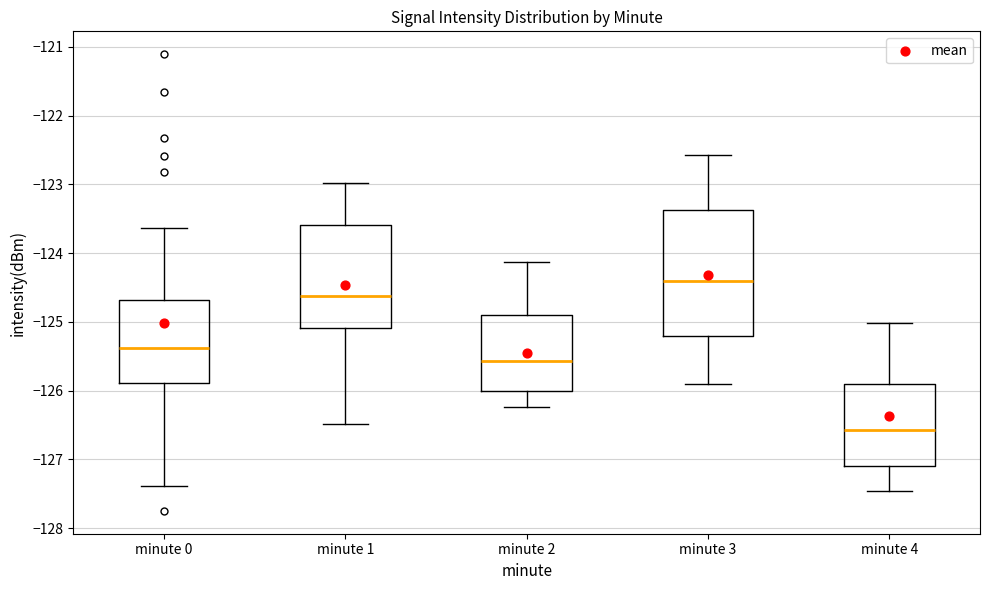

Reading left to right, transcribe this box plot: for each box, give where its median line is, the range the box spans, and where its two whiskers end, as read against the y-axis. The values are not printed on the chart, so give them approximately, as read against the axis.

minute 0: median -125.4, box -125.9 to -124.7, whiskers -127.4 to -123.6
minute 1: median -124.6, box -125.1 to -123.6, whiskers -126.5 to -123.0
minute 2: median -125.6, box -126.0 to -124.9, whiskers -126.2 to -124.1
minute 3: median -124.4, box -125.2 to -123.4, whiskers -125.9 to -122.6
minute 4: median -126.6, box -127.1 to -125.9, whiskers -127.5 to -125.0